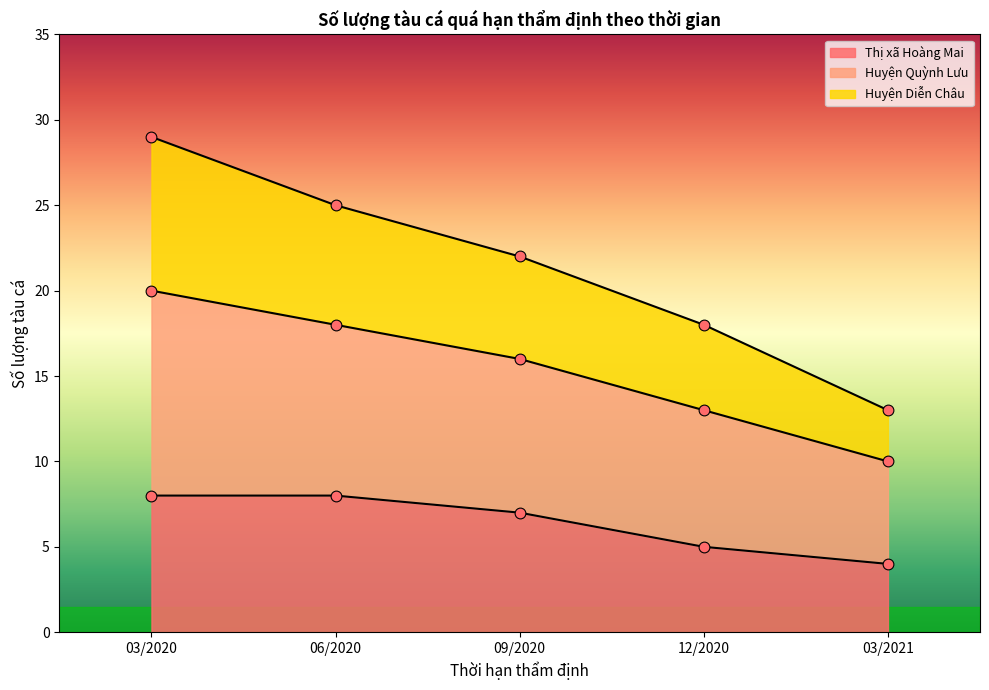

What are all the series names shown in the legend?

Thị xã Hoàng Mai, Huyện Quỳnh Lưu, Huyện Diễn Châu